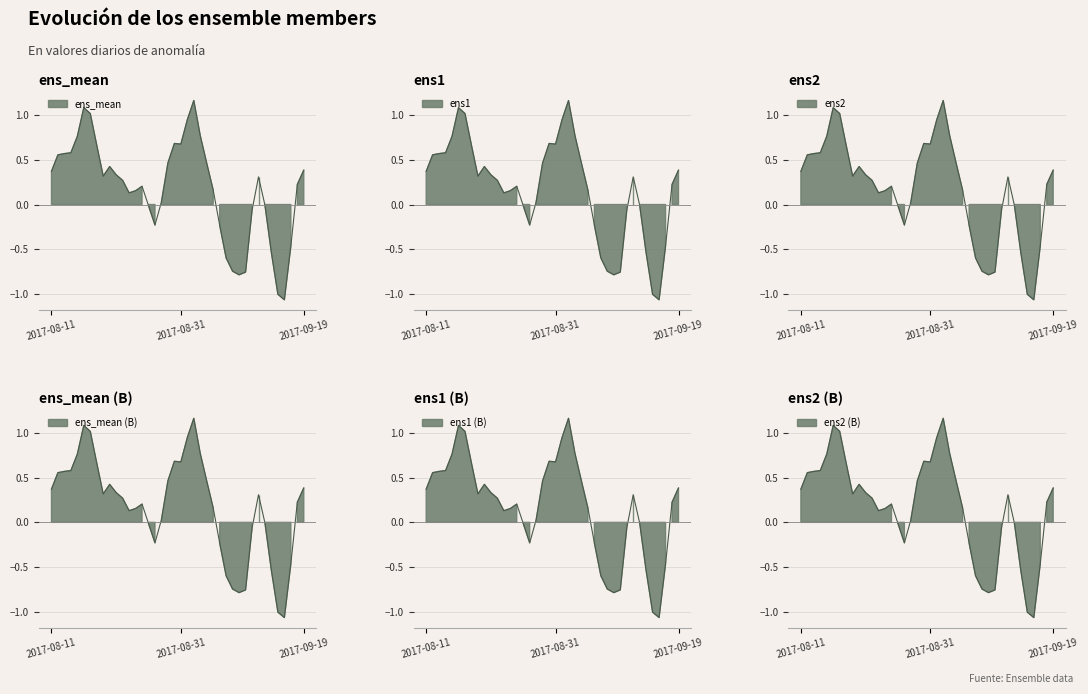

What is the smallest value displayed?

-1.1